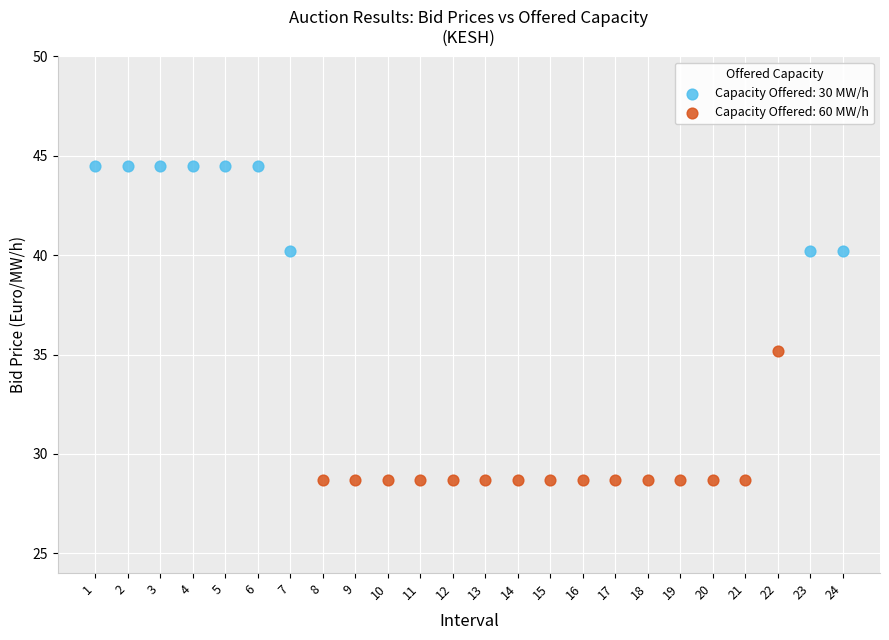

Which series has the largest Y range (max minus min)?

Capacity Offered: 60 MW/h